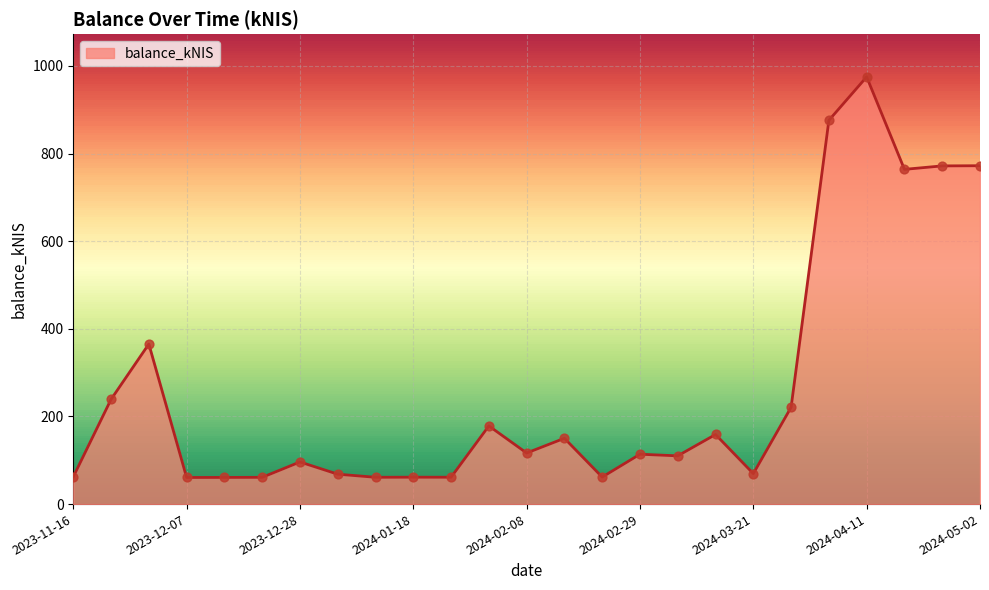

What is the difference between the maximum and minimum values?

914.3